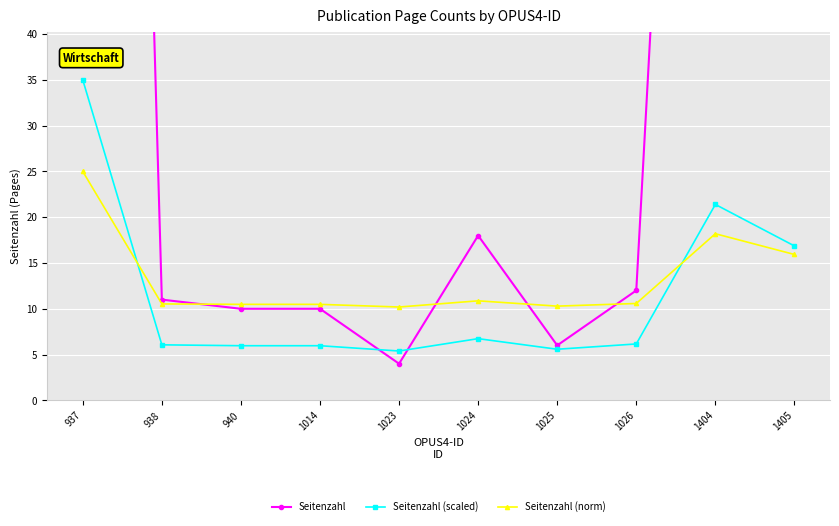

The Seitenzahl series shows 18.0 at 1024. True or false?

True